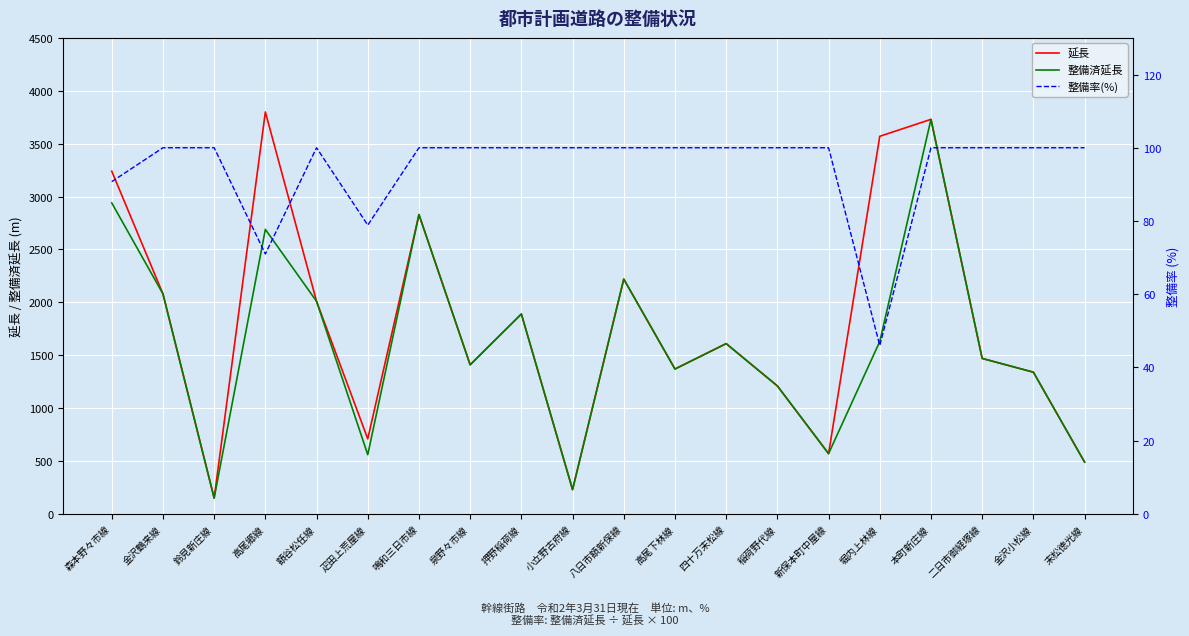

Is this an area chart (filled region under the line)?

No